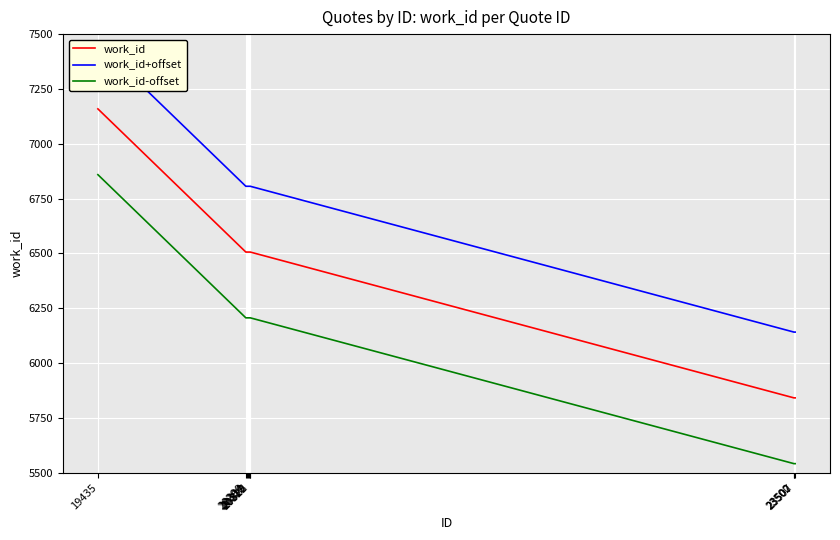

How many work_id-offset values are between 5541 and 6206?

9